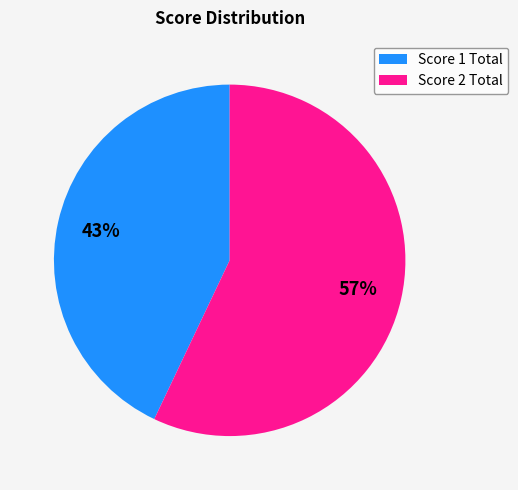

Is there a majority slice in this chart?

Yes